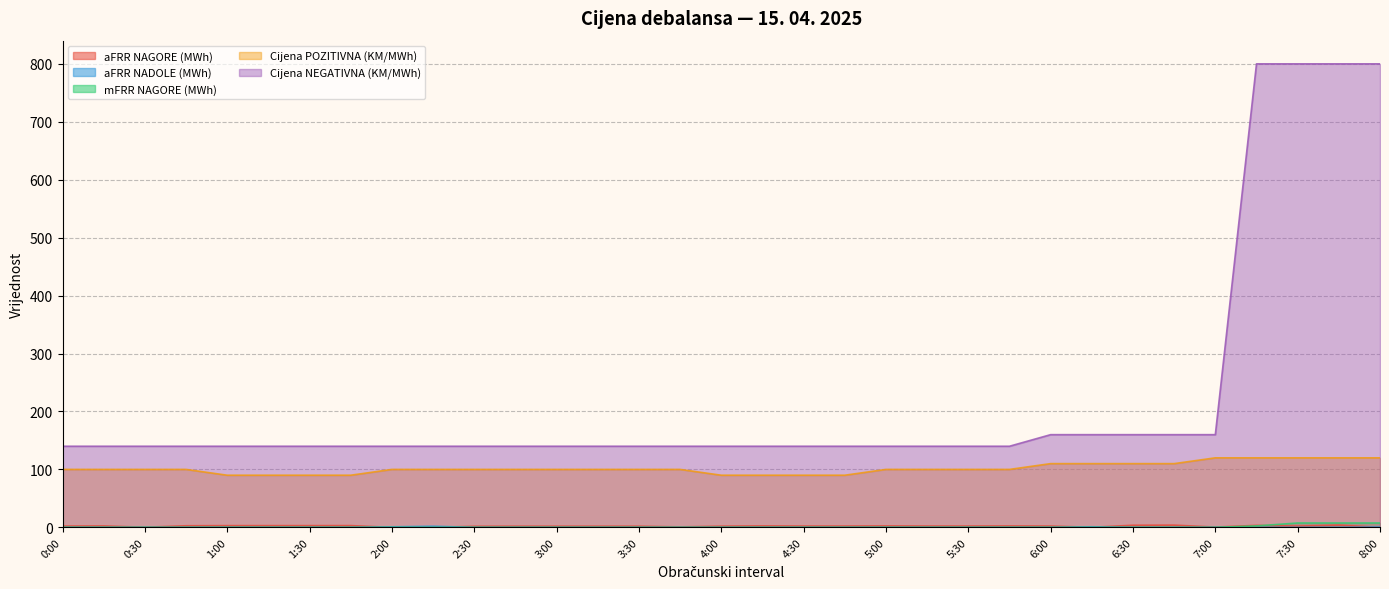

What is the total value across all series at 0:00?

242.2